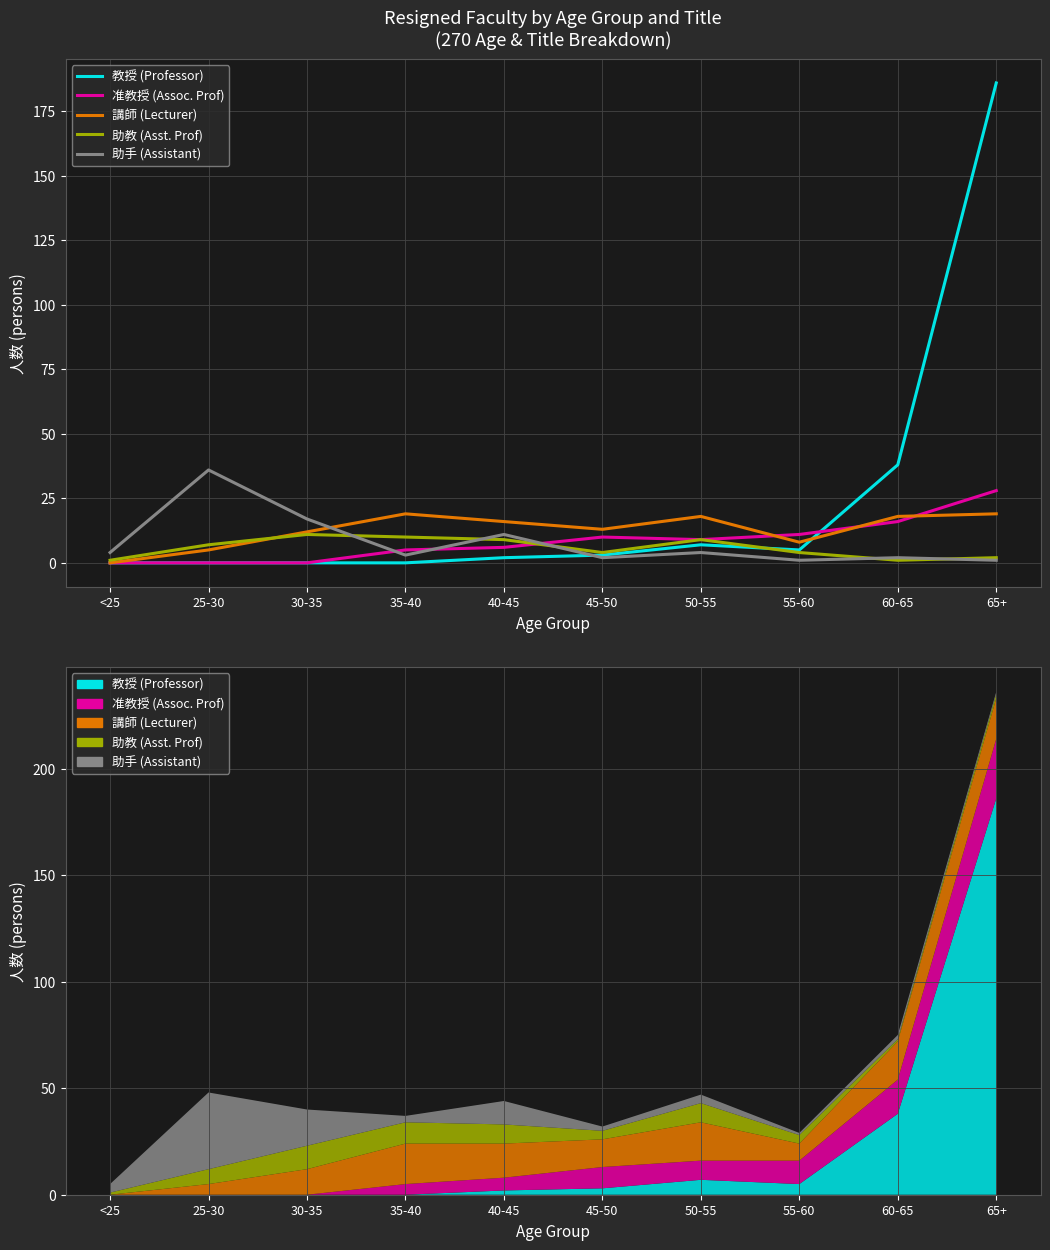

What is the sum of the 講師 (Lecturer) values at 45-50 and 40-45?

29